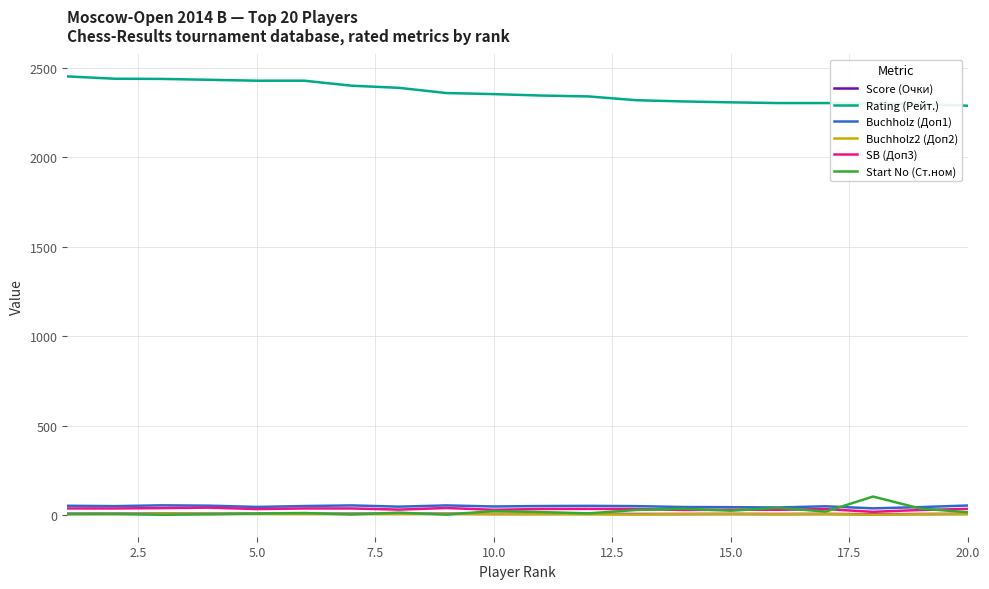

What is the maximum value shown in the chart?

2452.0